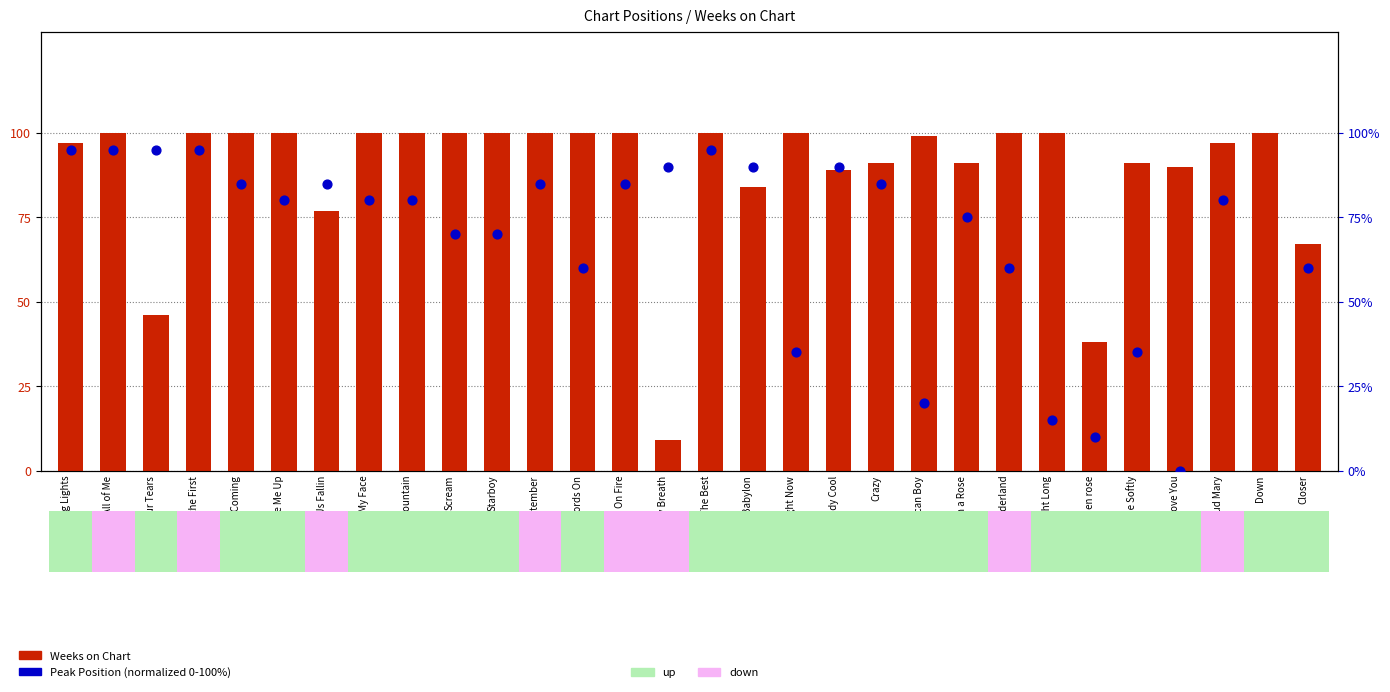

At how many categories does at least one series exceed 63?

29